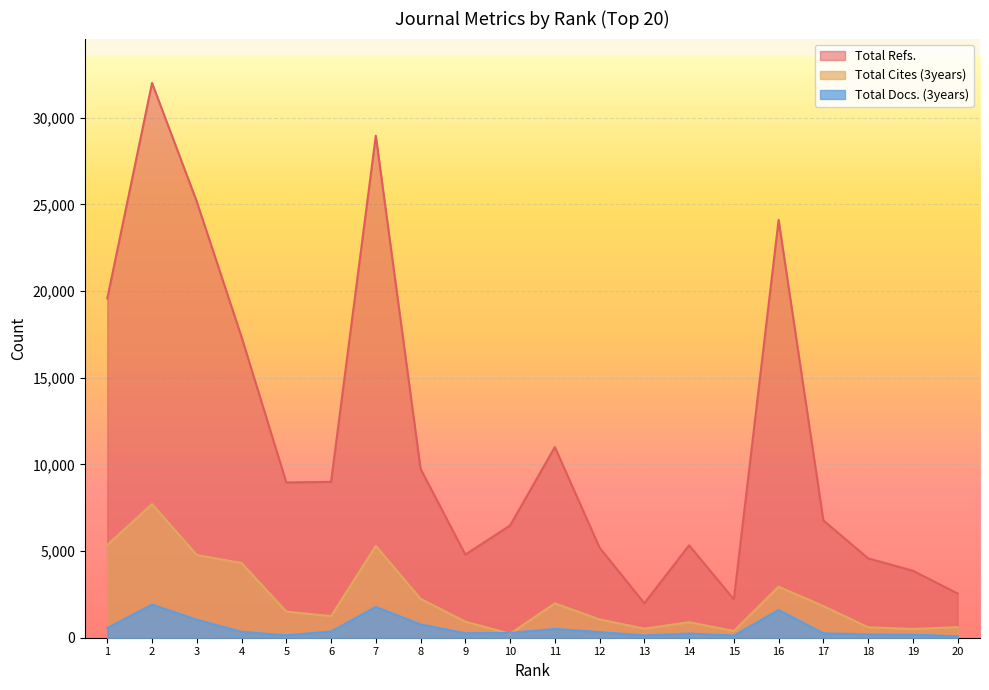

How many lines are shown in the chart?

3